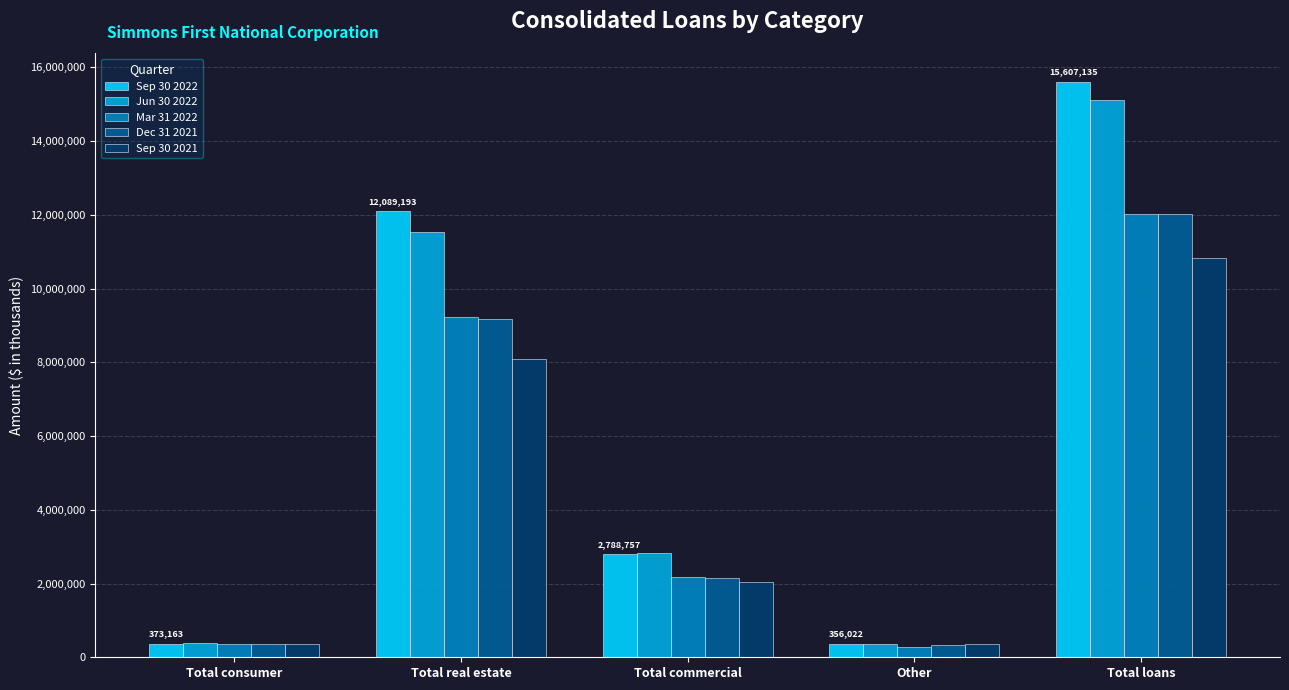

Which category has the highest value across all series?

Total loans